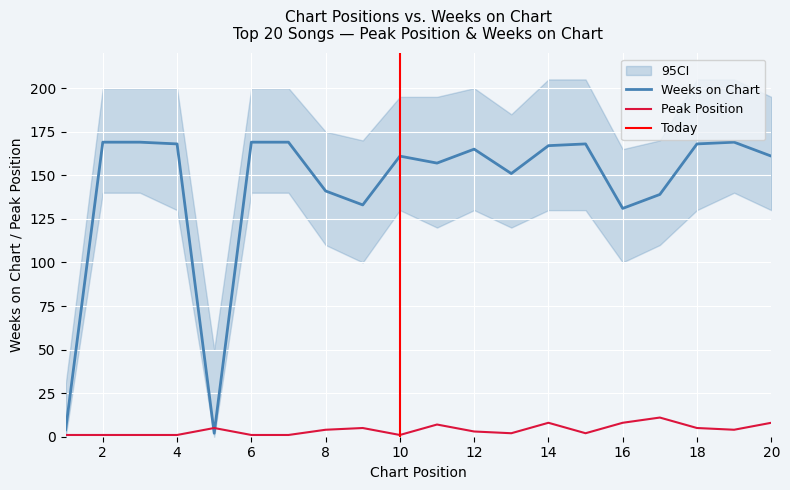

Reading left to right, list all the values displayed in this chart.

Peak Position: 1	1	1	1	5	1	1	4	5	1	7	3	2	8	2	8	11	5	4	8
Weeks on Chart: 4	169	169	168	2	169	169	141	133	161	157	165	151	167	168	131	139	168	169	161